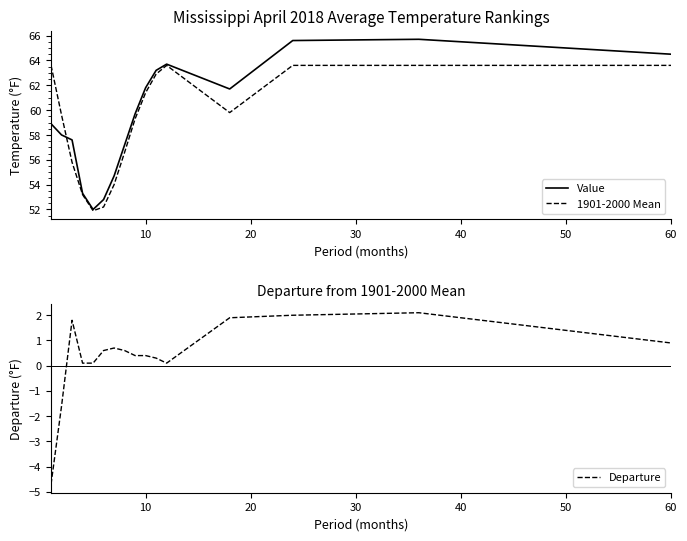

What is the lowest value of the Departure series?

-4.7